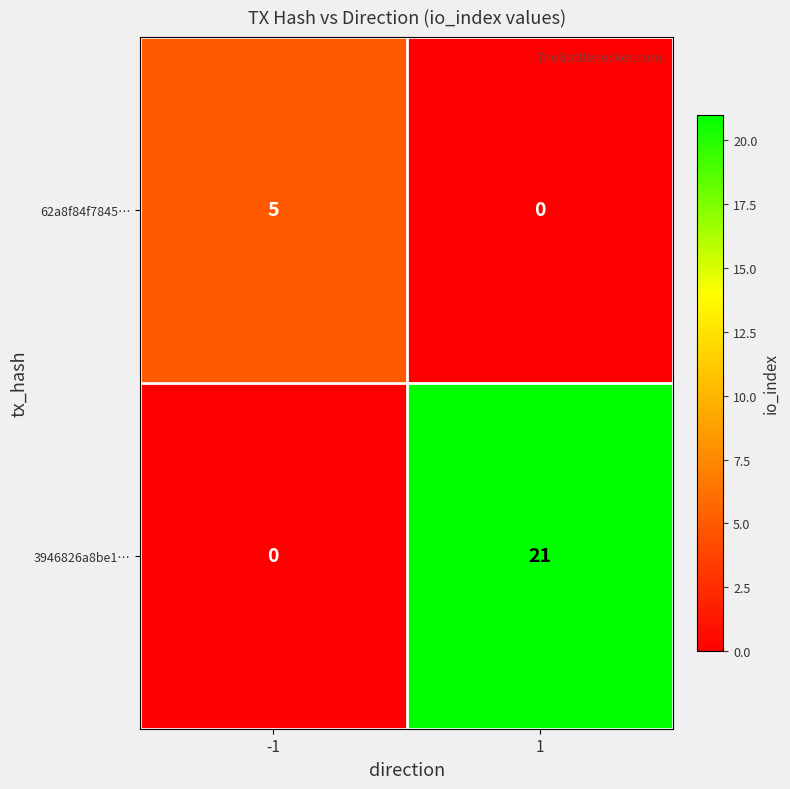

Reading left to right, list all the values displayed in this chart.

62a8f84f7845…: 5	0
3946826a8be1…: 0	21